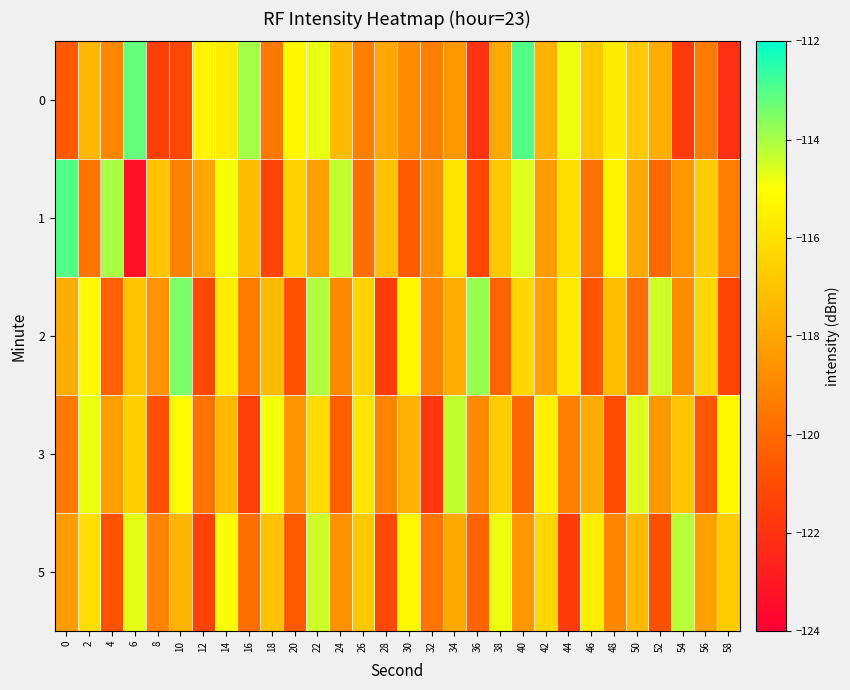

Between 34 and 48, which is larger?

48